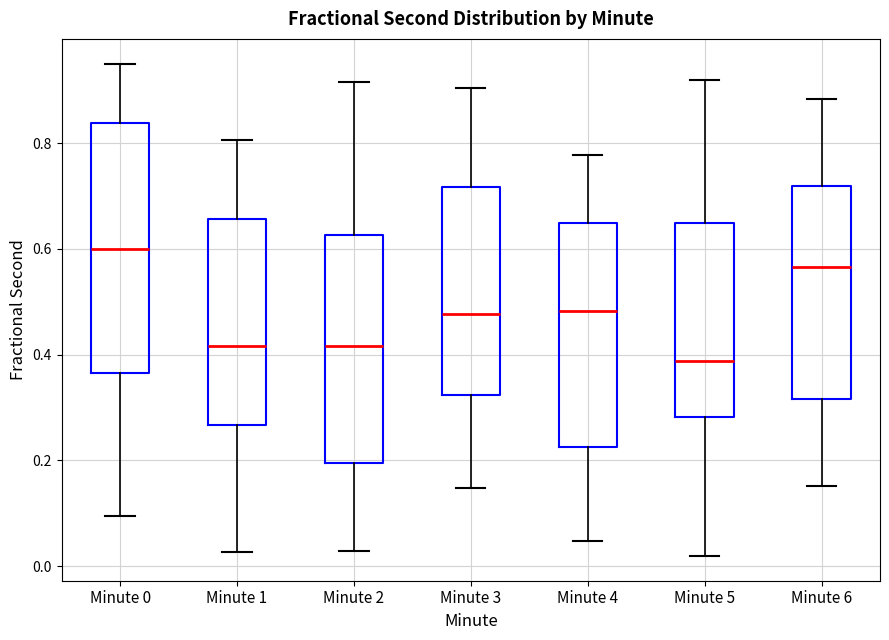

Which box is the tallest, from its lower edge to its upper edge?

Minute 0